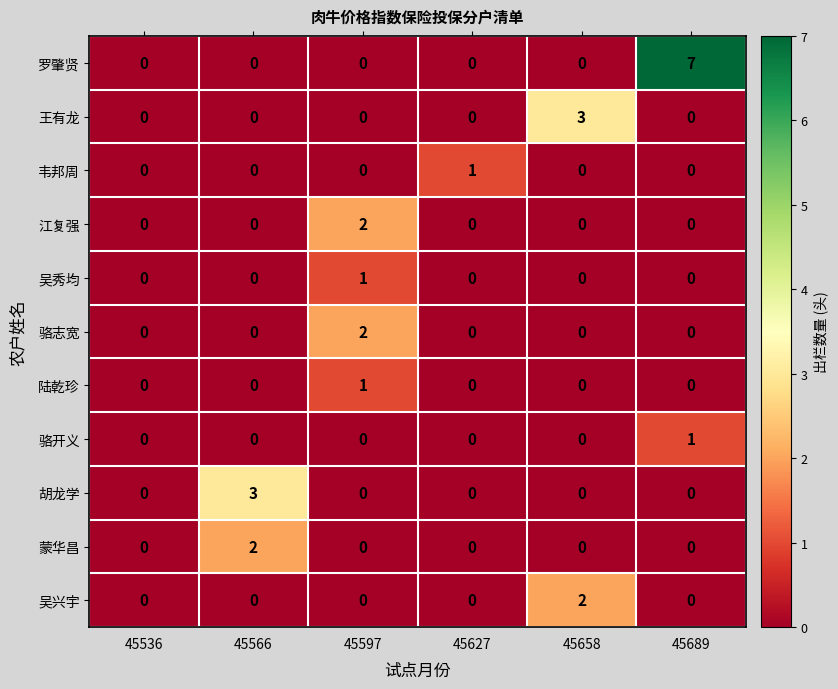

How many data points in 胡龙学 are above 0?

1